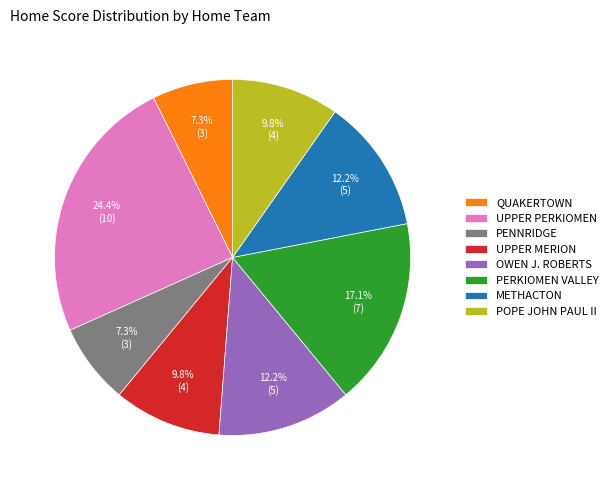

Which has a higher value, PENNRIDGE or PERKIOMEN VALLEY?

PERKIOMEN VALLEY